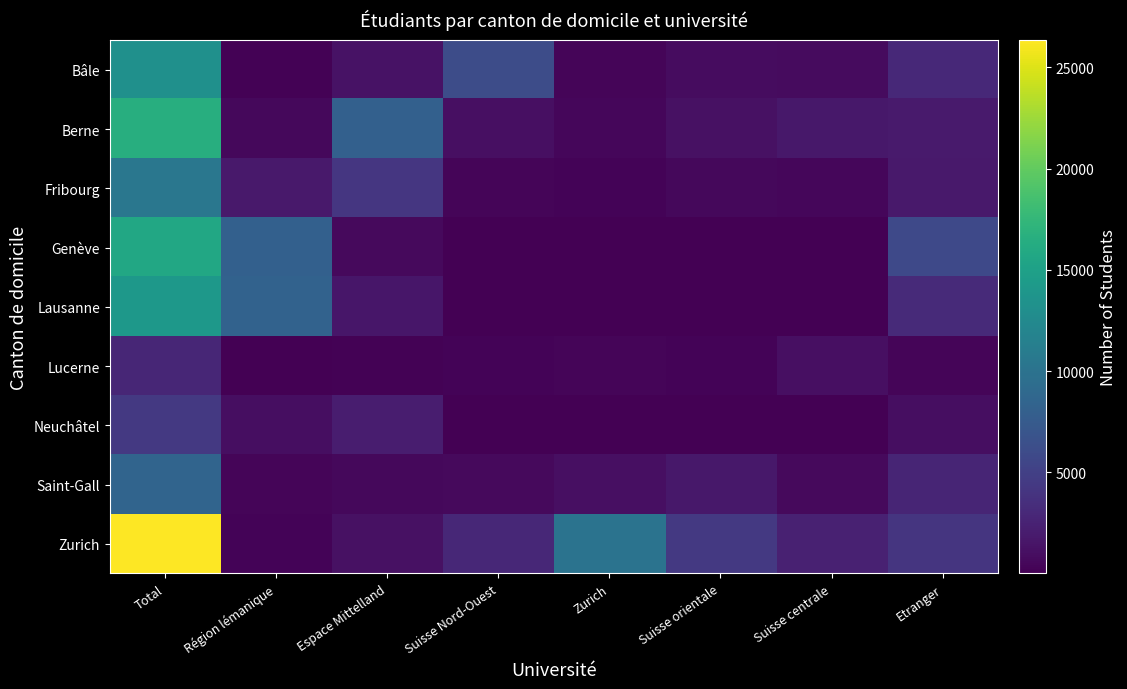

At which category is the sum across all series the highest?

Total